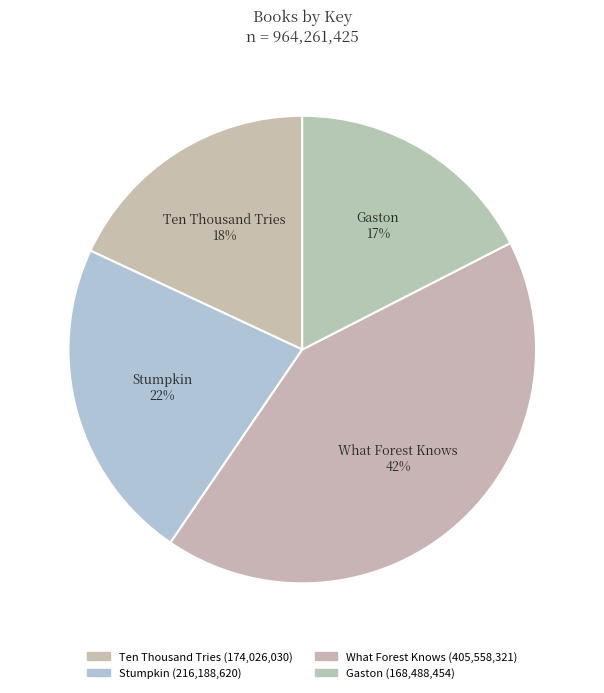

Rank the categories by value from highest to lowest.

What Forest Knows, Stumpkin, Ten Thousand Tries, Gaston